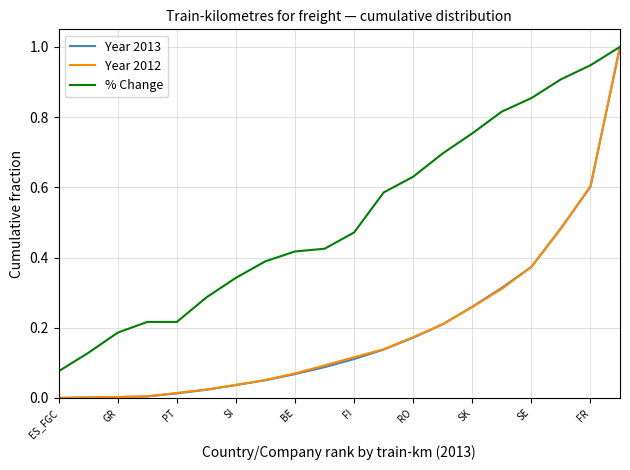

What is the greatest value displayed?

1.0